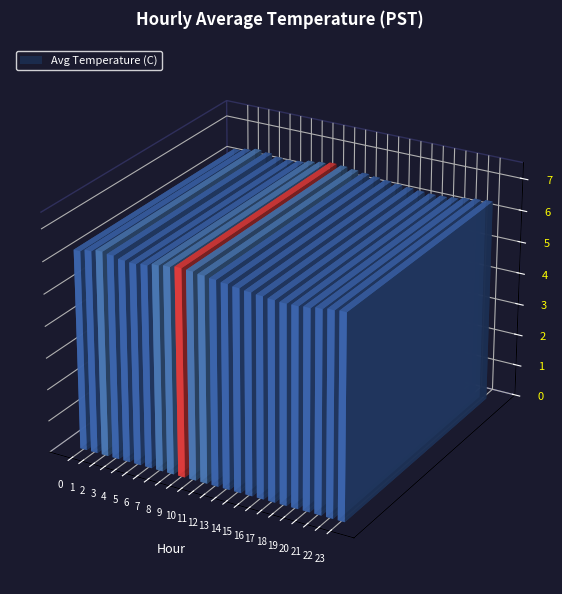

Are the bars horizontal?

No